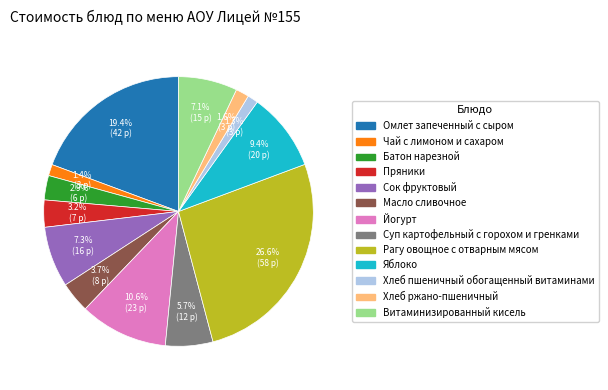

What is the total percentage of Сок фруктовый and Хлеб ржано-пшеничный?

8.9%